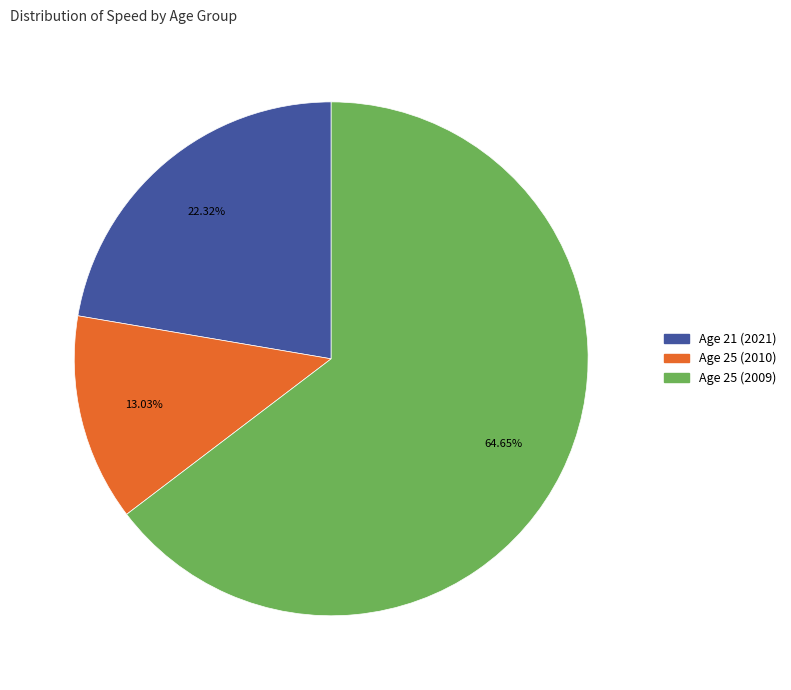

Is there a majority slice in this chart?

Yes